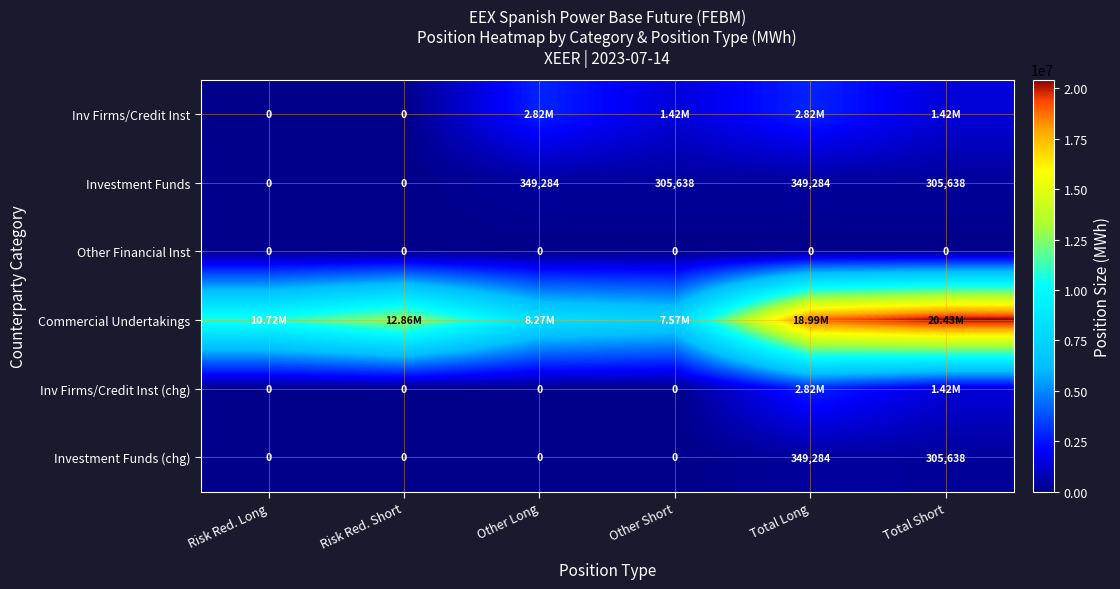

How many values in Investment Funds are above zero?

4